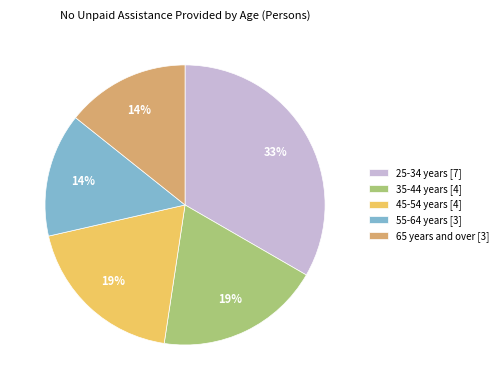

Count the number of slices in the pie.

5